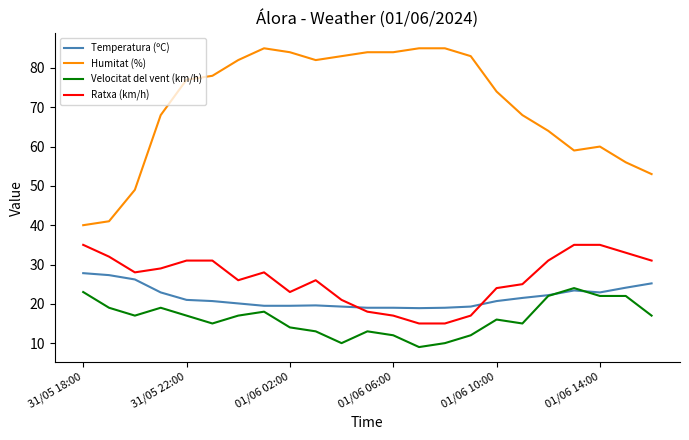

Which series has the largest range (max minus min)?

Humitat (%)